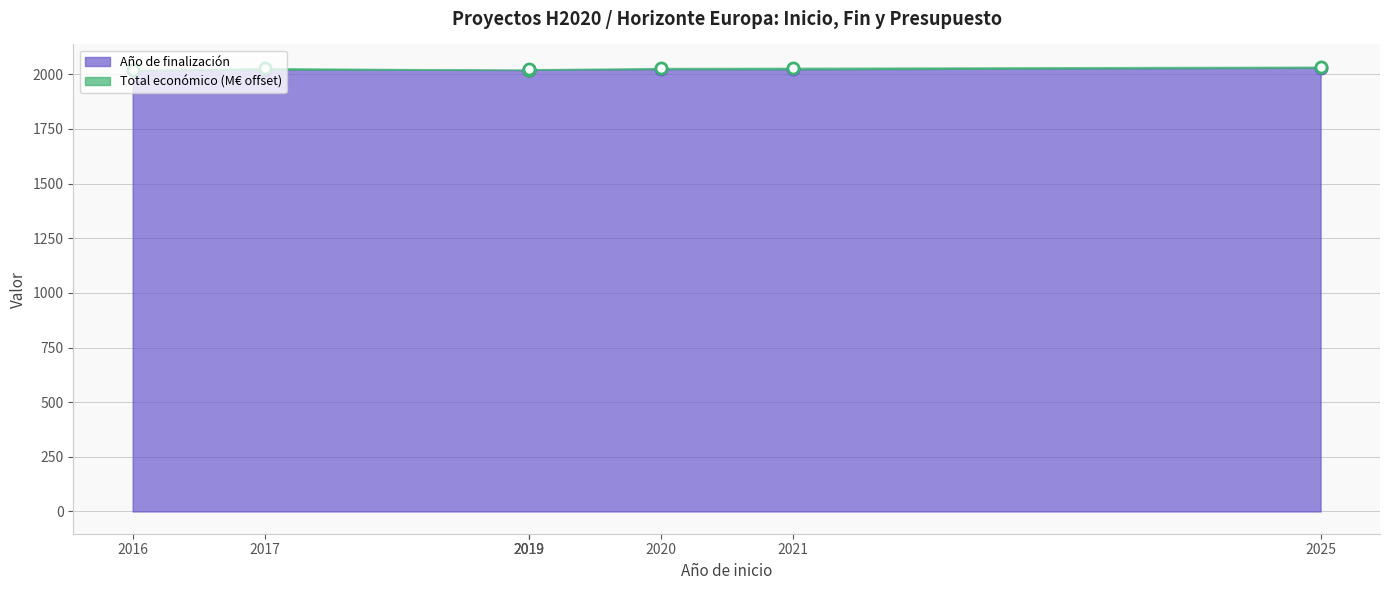

Does the chart have visible grid lines?

Yes